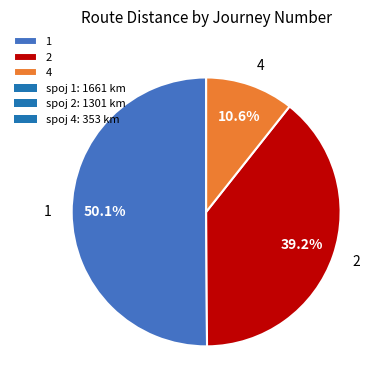

True or false: 2 accounts for 39% of the total.

True